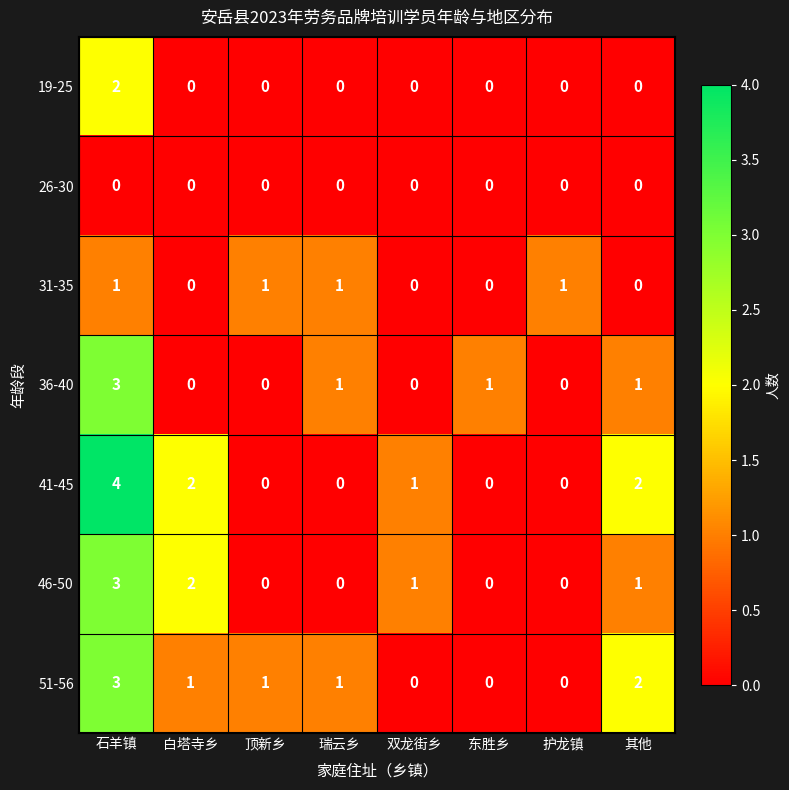

Which label corresponds to the largest value in the chart?

石羊镇